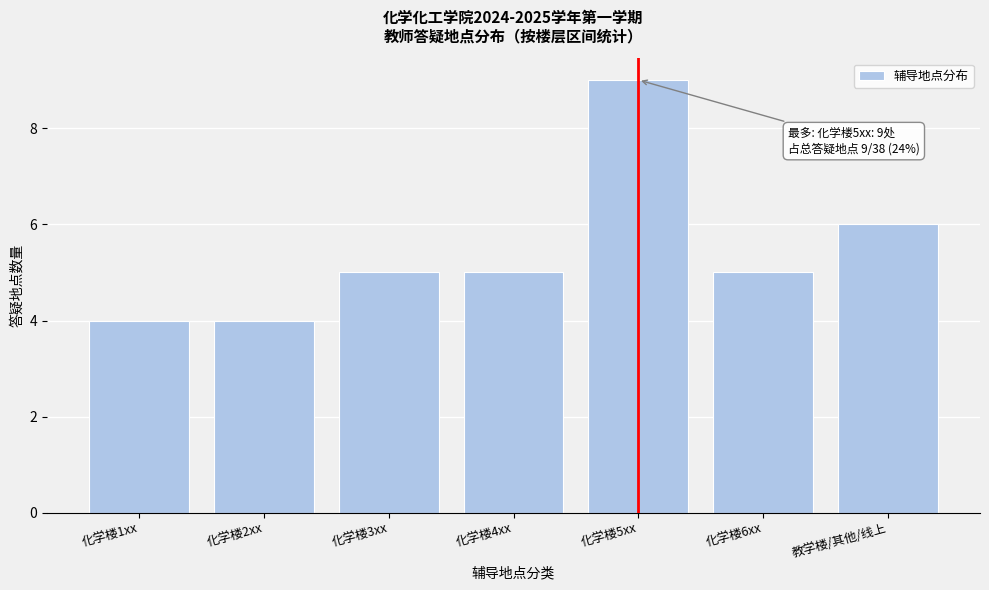

Reading right to left, what are all the values shown in this chart?

教学楼/其他/线上=6	化学楼6xx=5	化学楼5xx=9	化学楼4xx=5	化学楼3xx=5	化学楼2xx=4	化学楼1xx=4